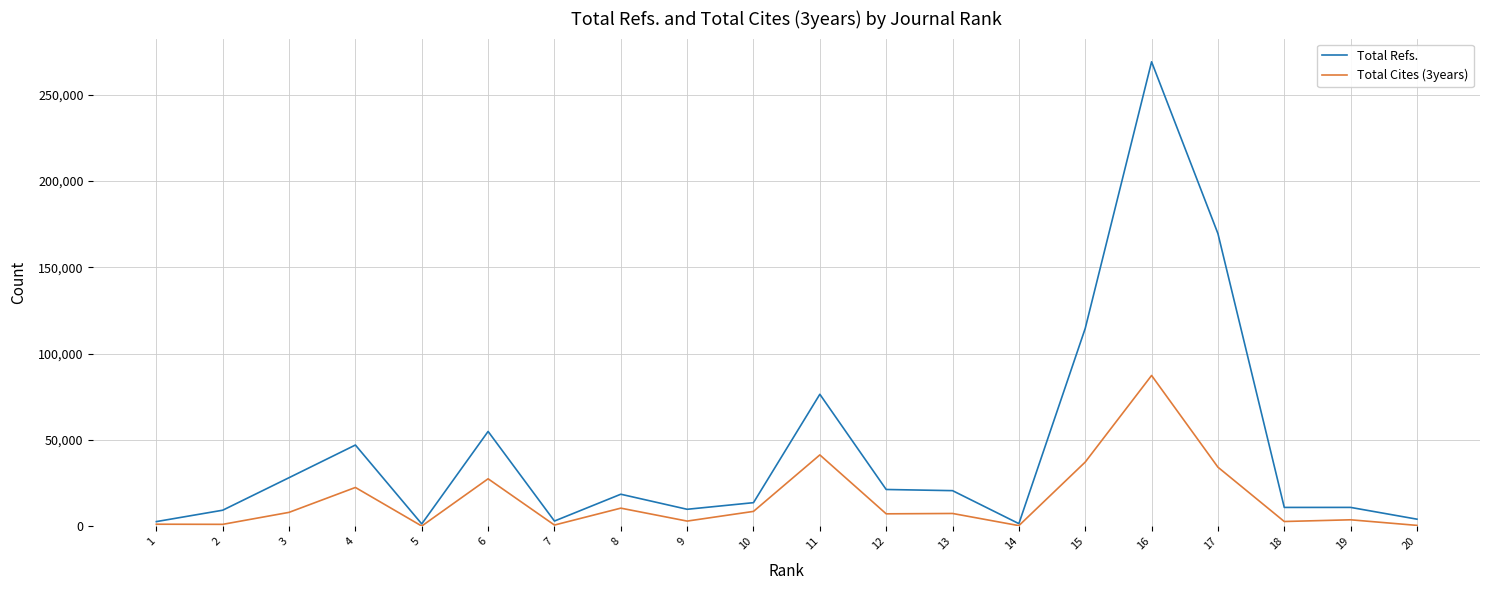

What is the difference between the highest and lowest values at 5?

1225